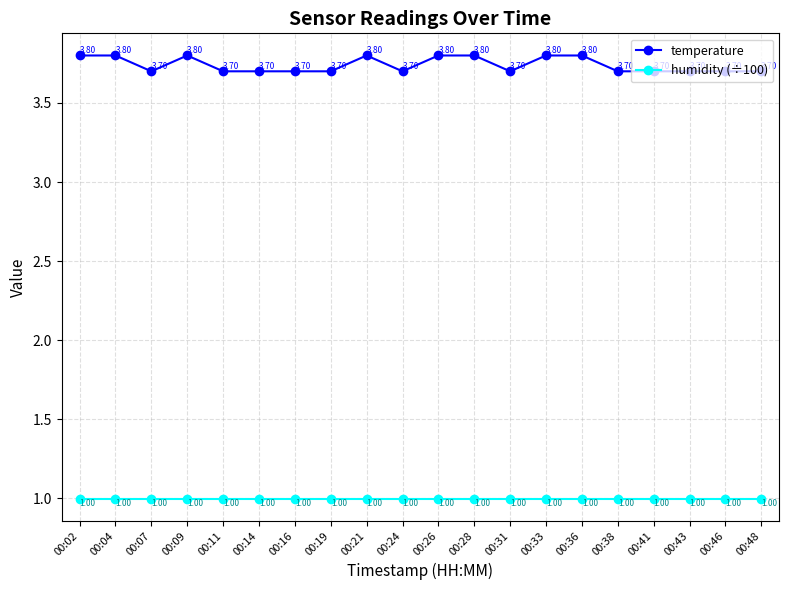

List the series in order of their overall mean, highest first.

temperature, humidity (÷100)